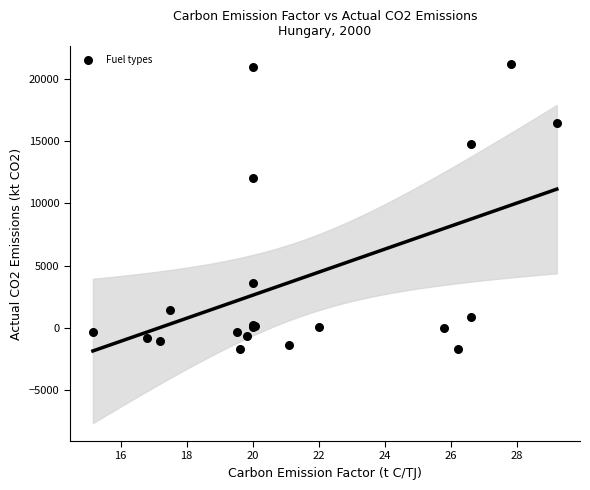

What Y value in the scatter plot is closest to 9735?

12060.4